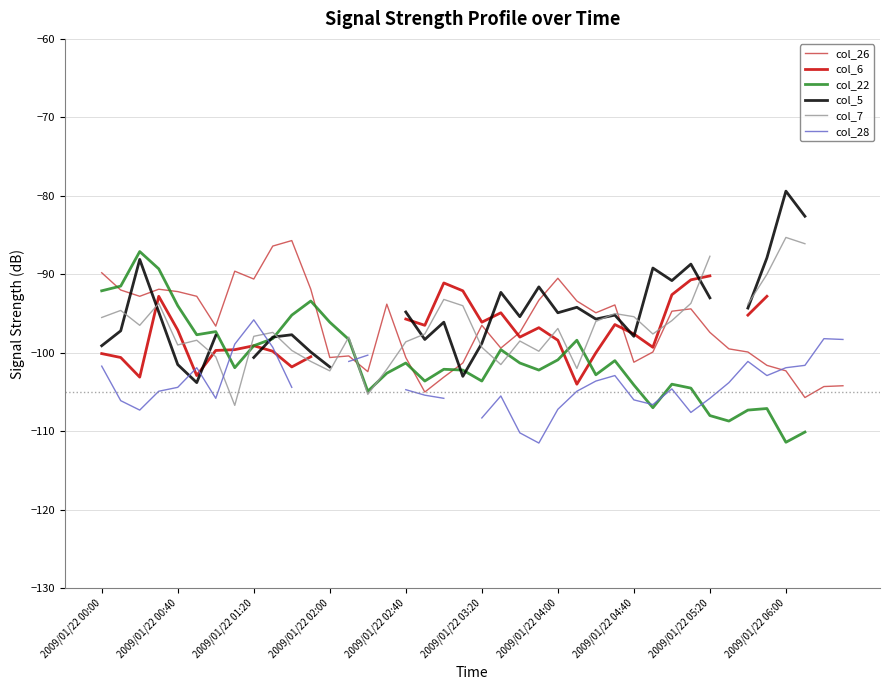

Between 25 and 26, which is larger?

25